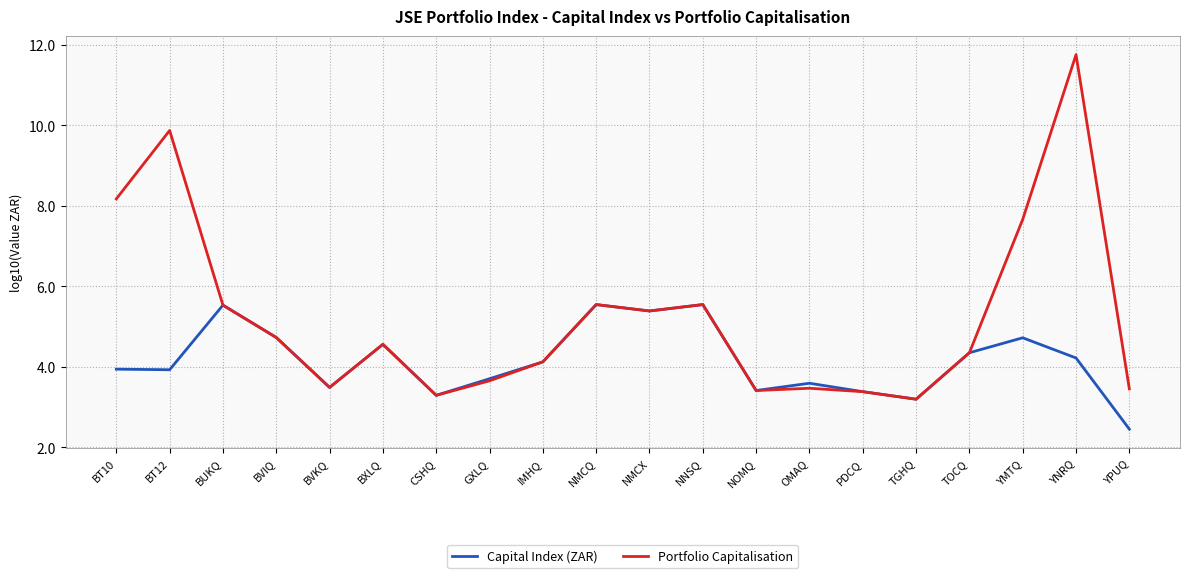

The Capital Index (ZAR) series shows 3.4 at PDCQ. True or false?

True